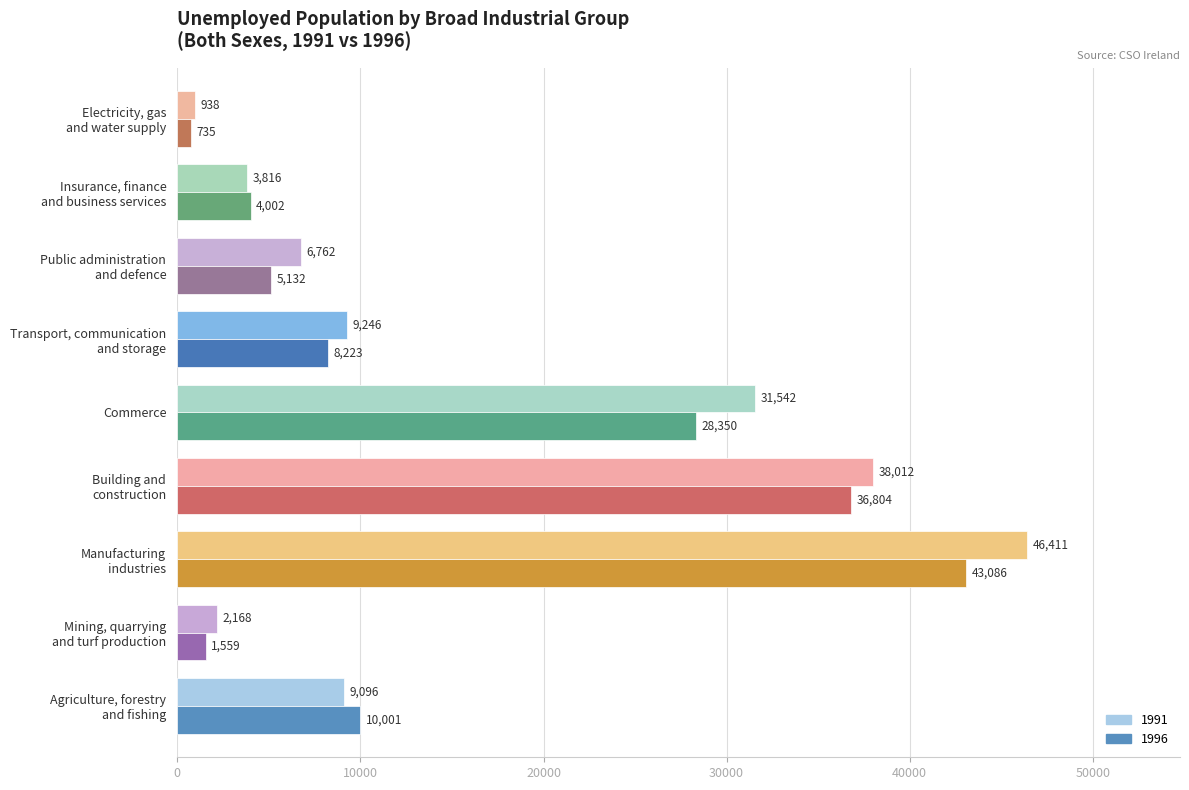

The 1996 series shows 10001 at Agriculture, forestry
and fishing. True or false?

True